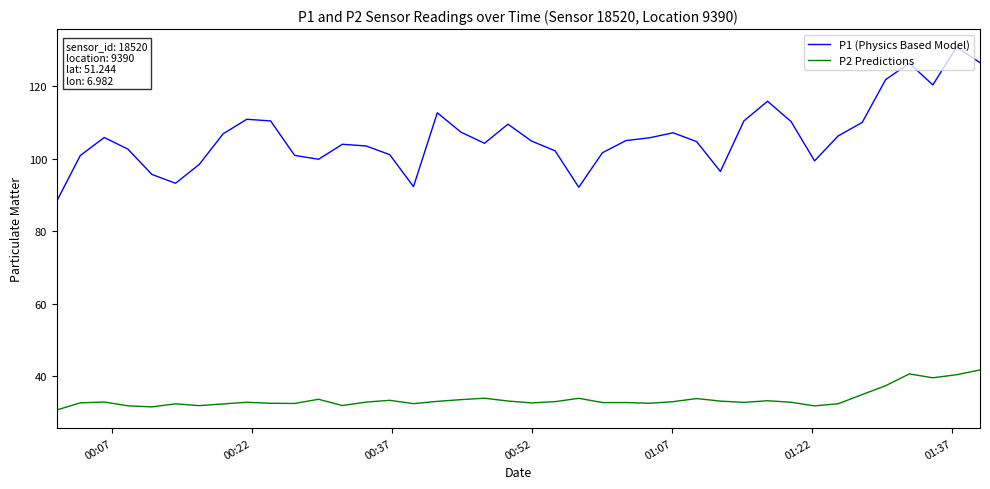

Which series has the largest total across all categories?

P1 (Physics Based Model)